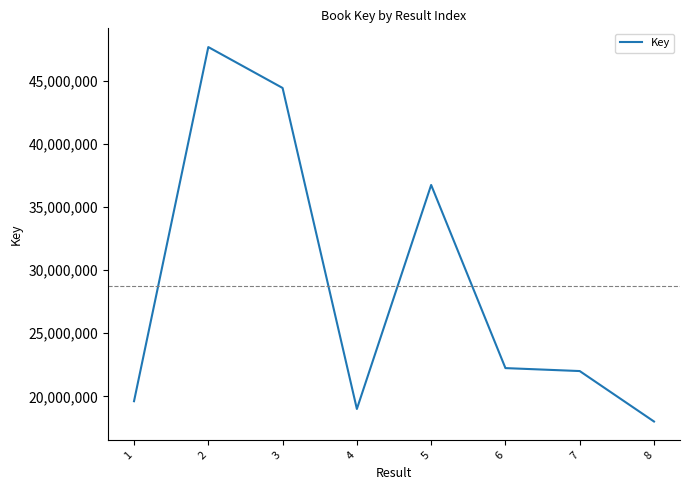

The value at 6 is 11260198. True or false?

False